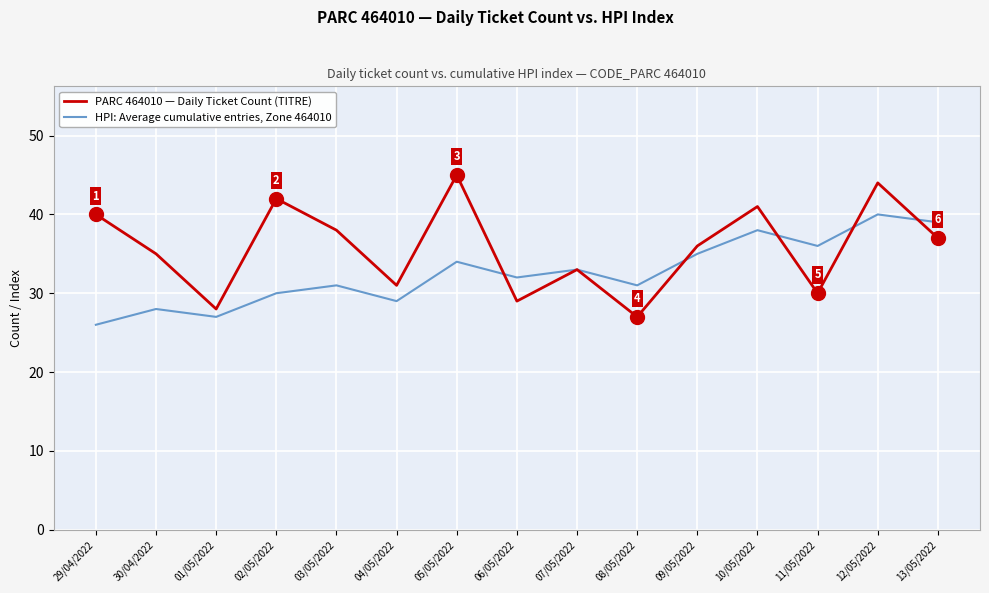

The value of HPI: Average cumulative entries, Zone 464010 at 04/05/2022 is 45. True or false?

False